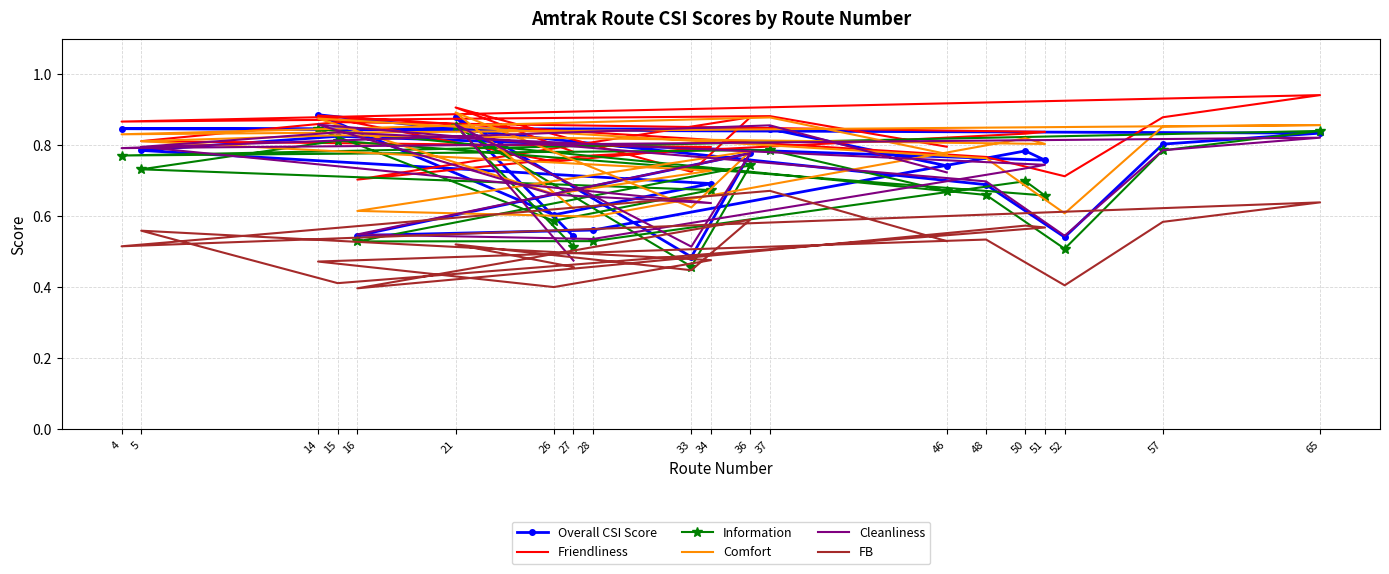

At which label does Cleanliness reach its peak?

21